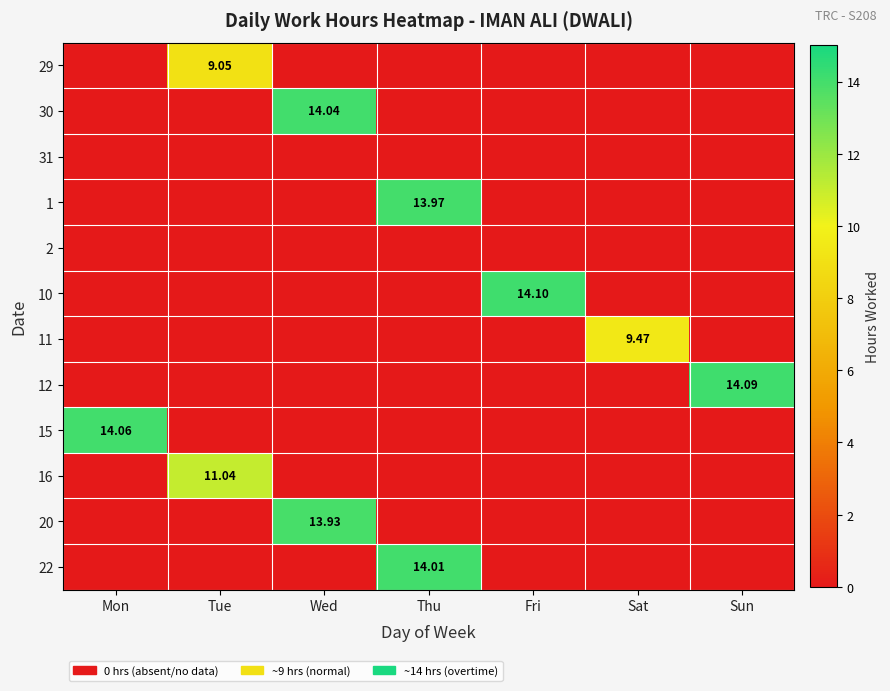

At how many categories does at least one series exceed 2?

7